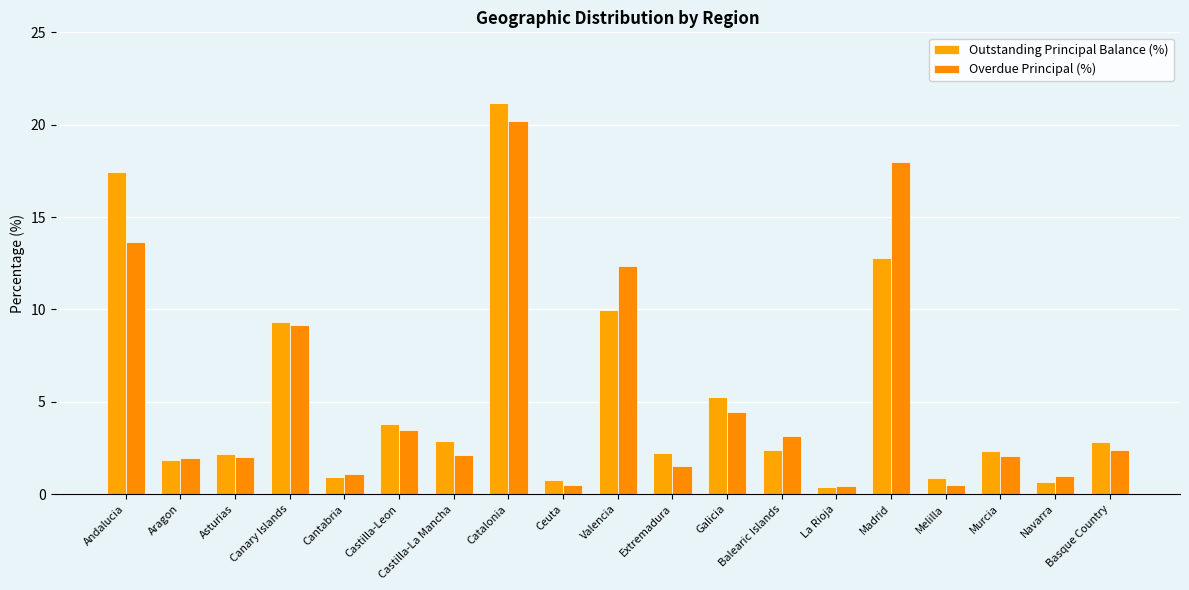

What is the difference between the second highest and minimum values in the Outstanding Principal Balance (%) series?

17.1